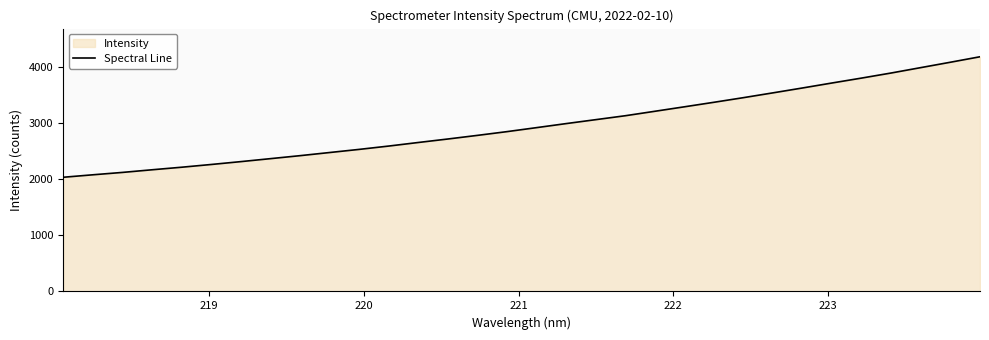

What is the difference between the maximum and minimum values?

2146.3